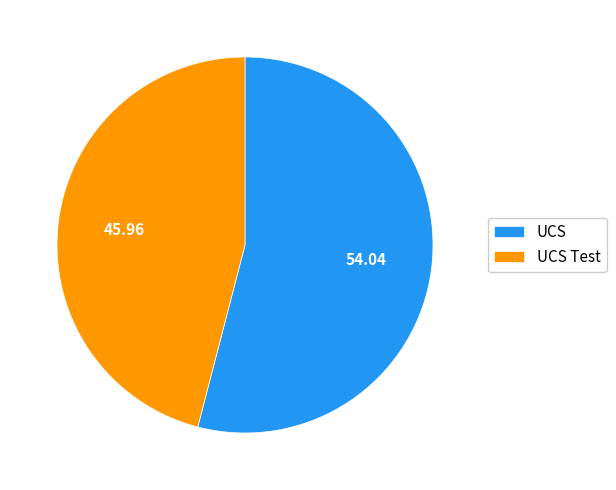

The UCS slice represents 61% of the pie. True or false?

False